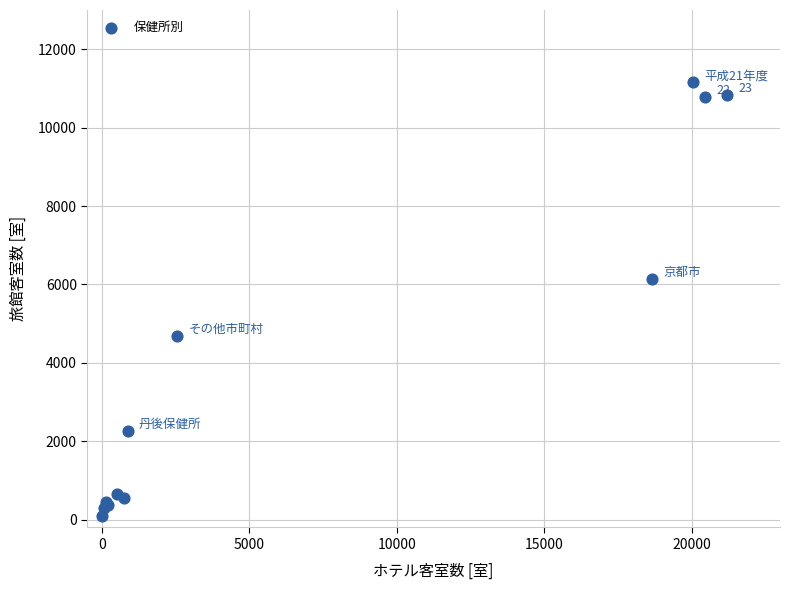

What Y value in the scatter plot is closest to 5628?

6141